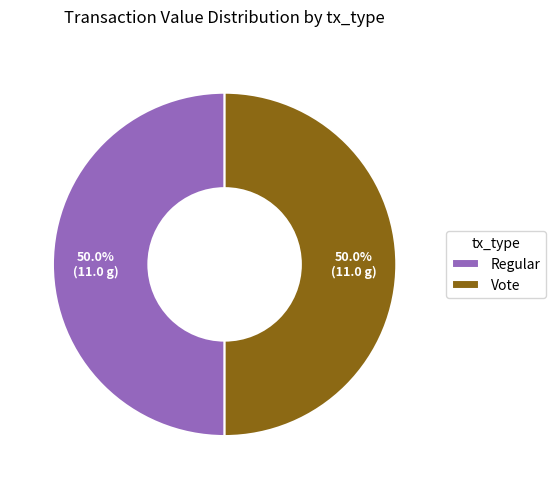

Approximately how many times larger is the value at Vote compared to Regular?

1.0